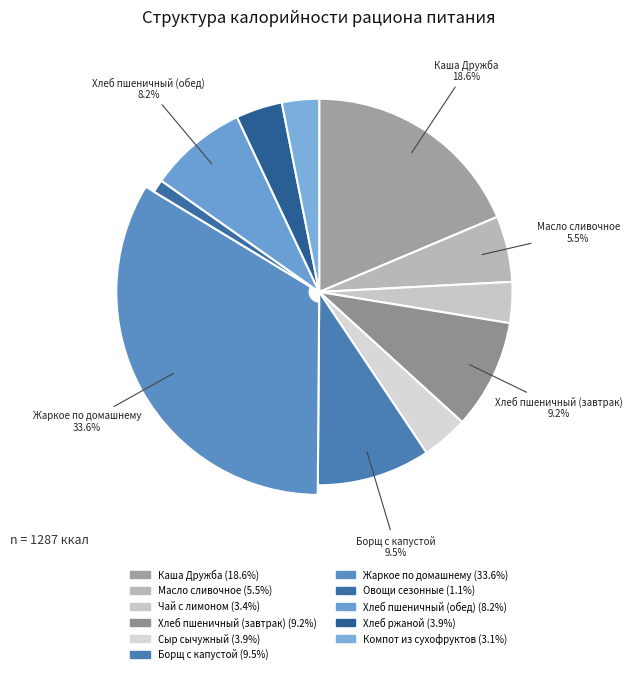

True or false: Борщ с капустой accounts for 9% of the total.

True